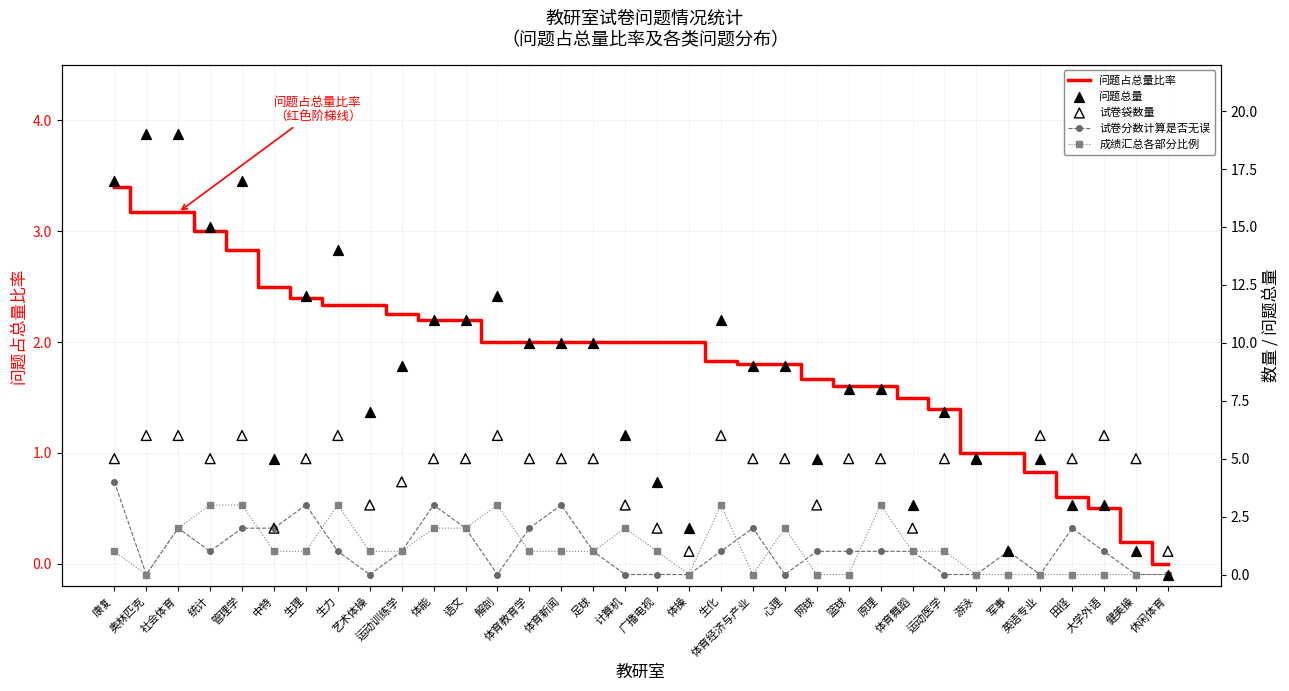

Which series has the largest total across all categories?

问题总量